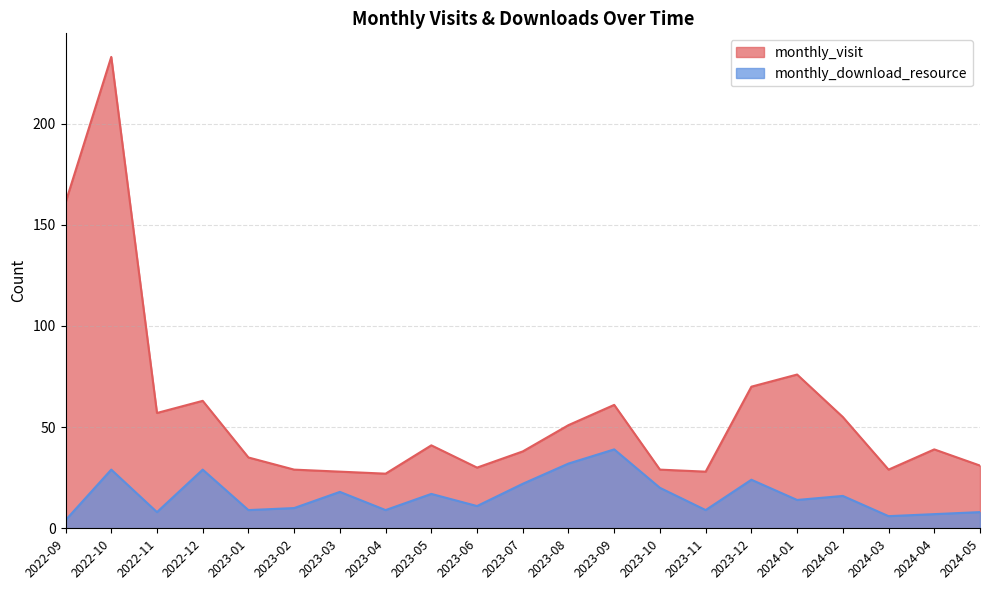

What is the label of the 18th point from the left?

2024-02